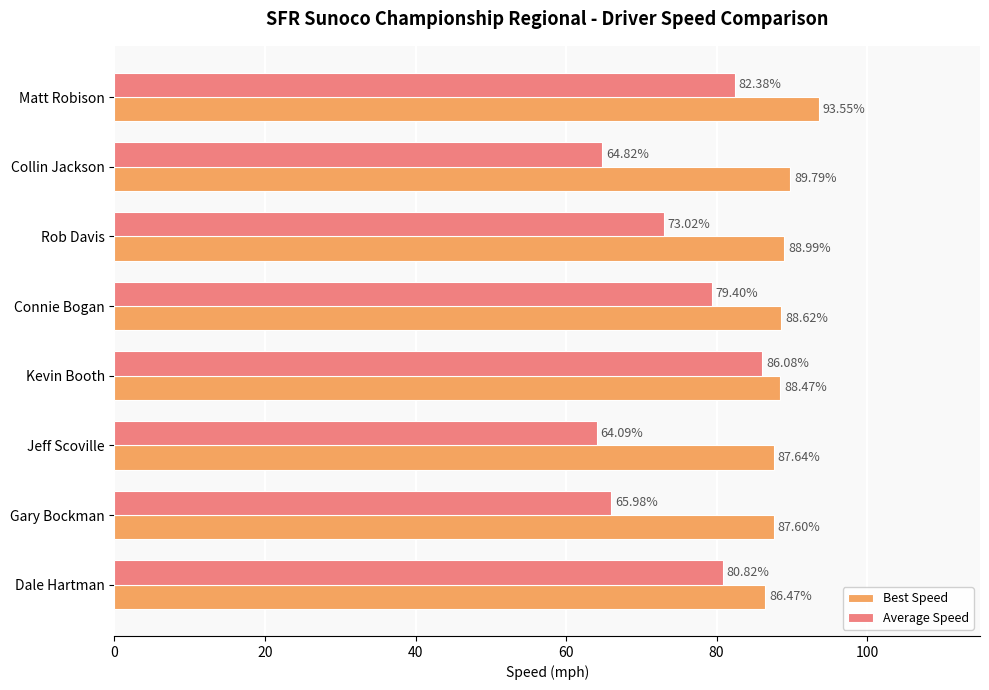

How many data points in Best Speed are above 88?

5